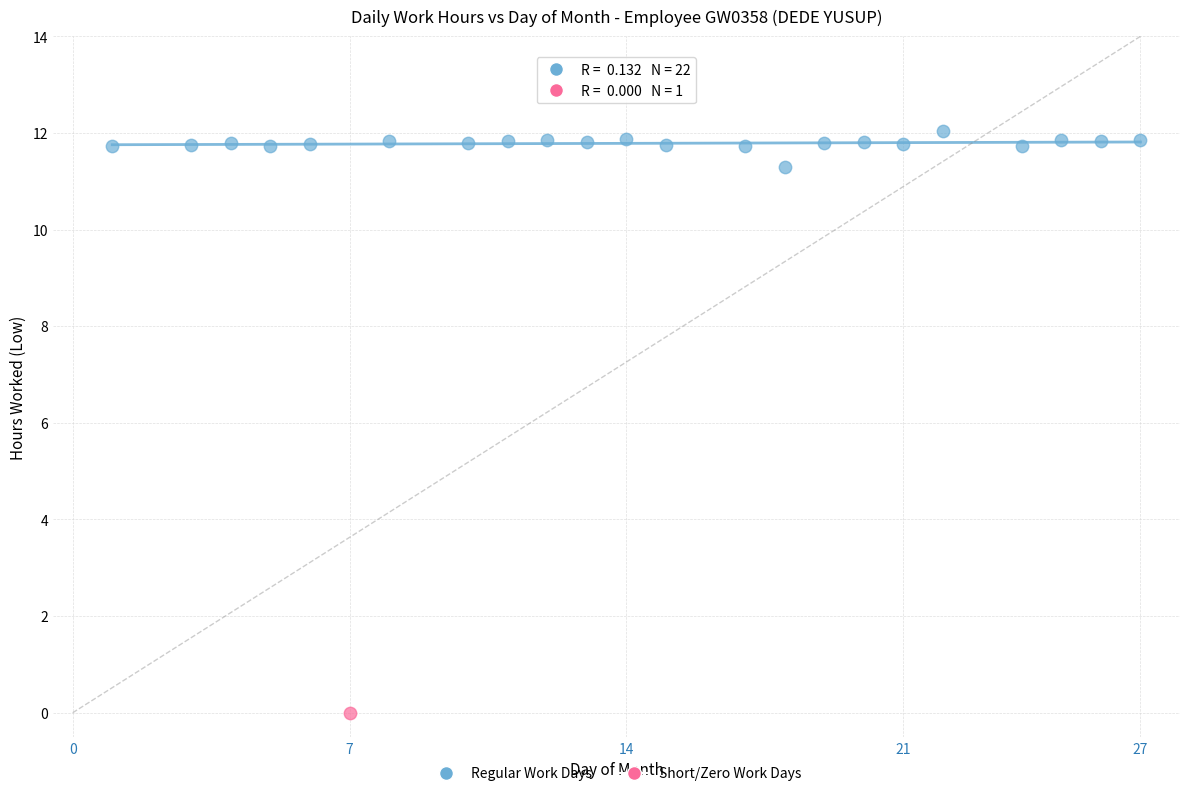

What are all the series names shown in the legend?

Regular Work Days, Short/Zero Work Days